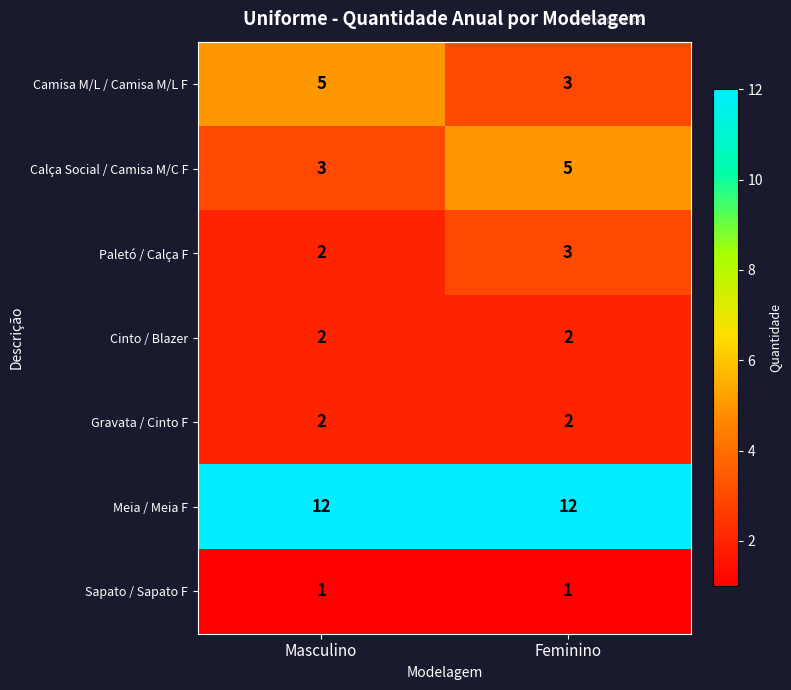

What is the sum of all Meia / Meia F values?

24